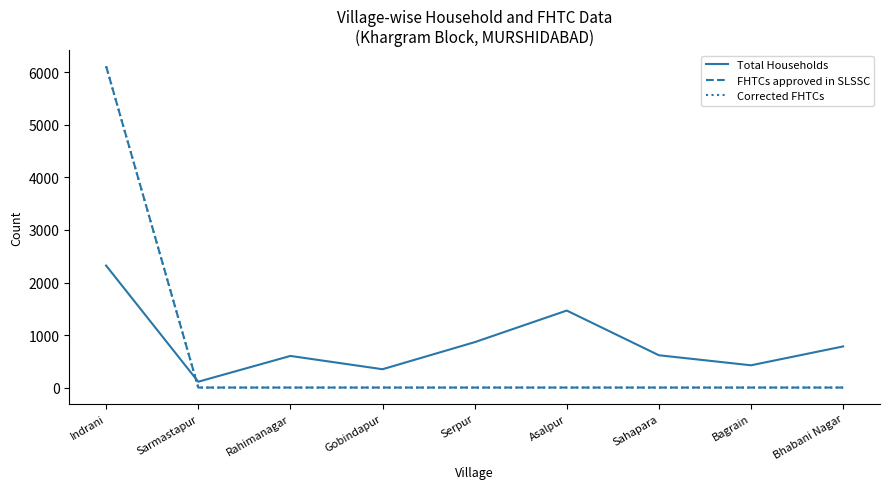

Which series has the widest spread of values?

FHTCs approved in SLSSC